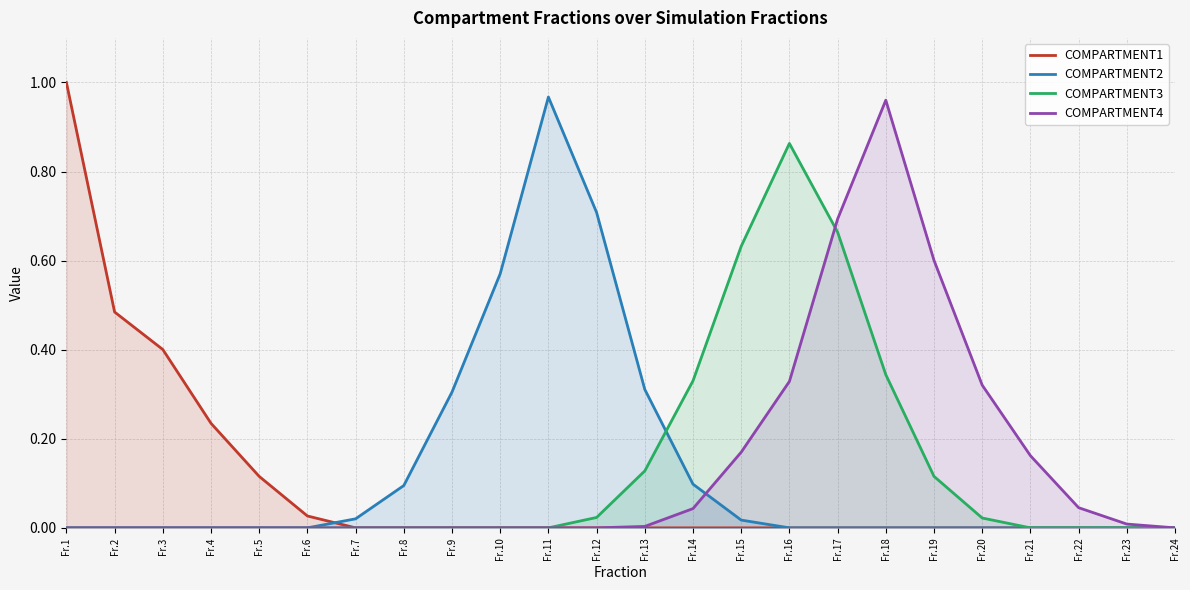

Which series has the widest spread of values?

COMPARTMENT1